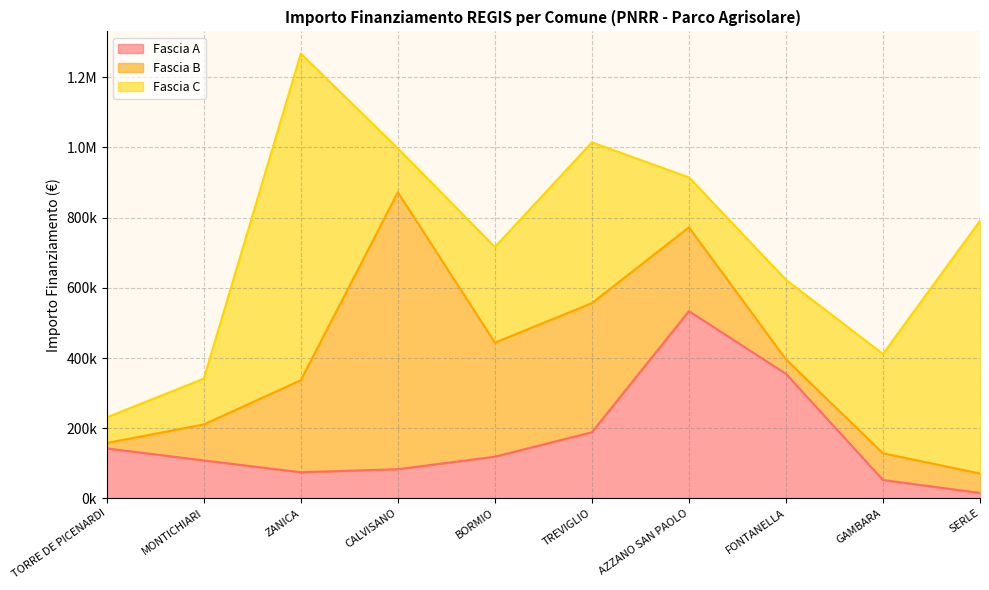

Is it true that Fascia C equals 458182.4 at TREVIGLIO?

True